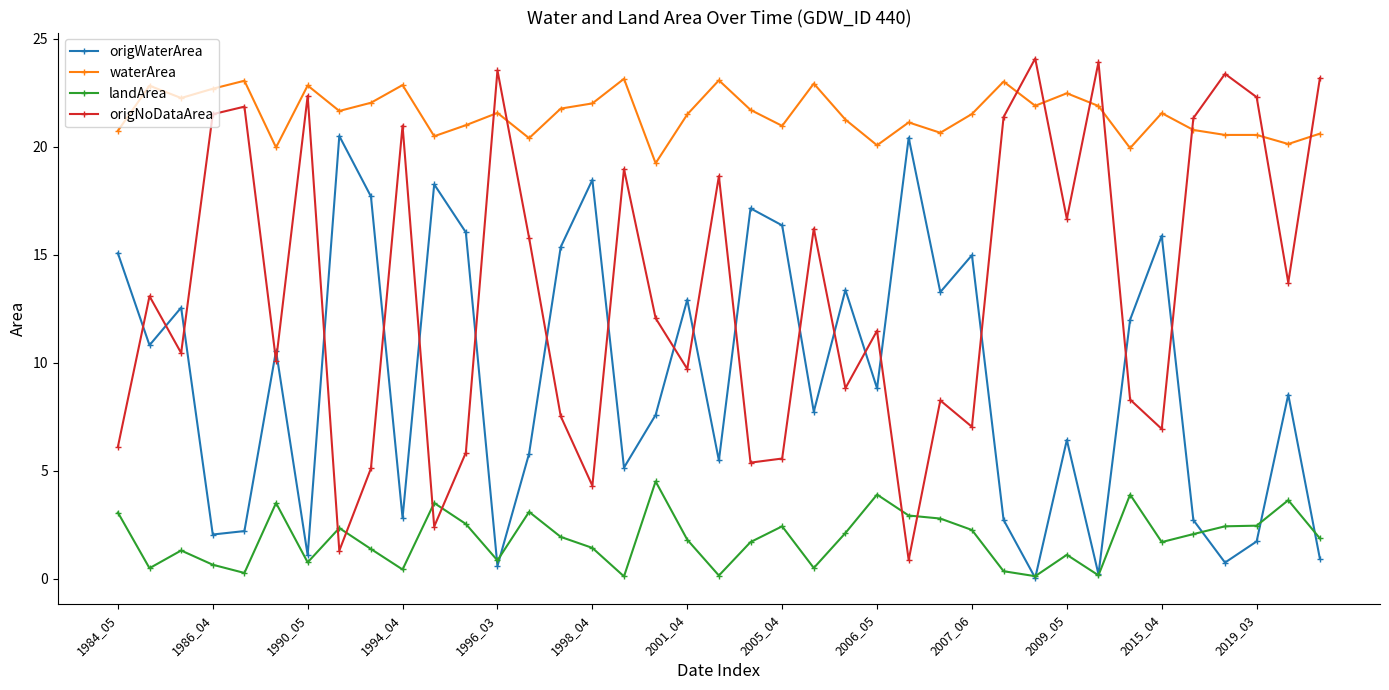

Which series has the largest total across all categories?

waterArea